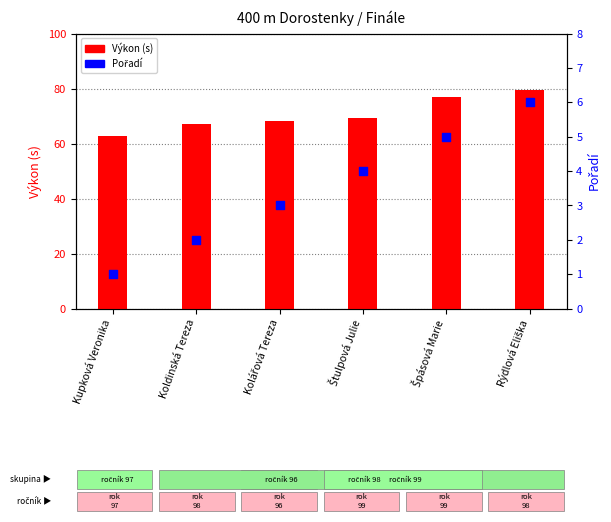

At how many categories does at least one series exceed 37?

6